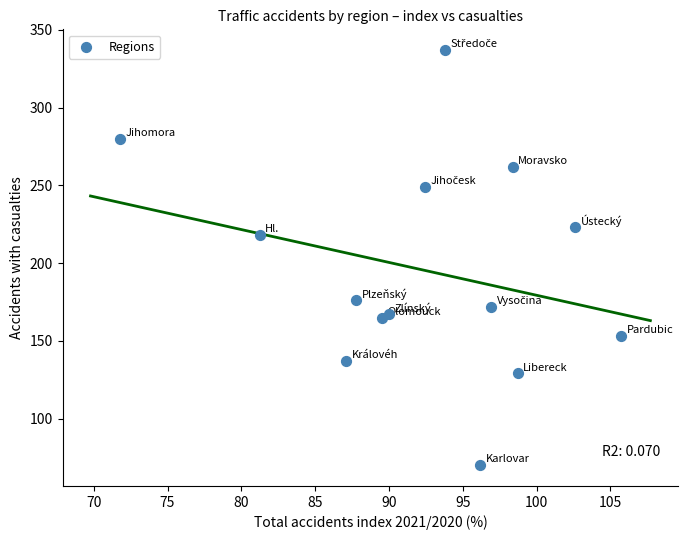

What is the range of Y values (max minus min)?

267